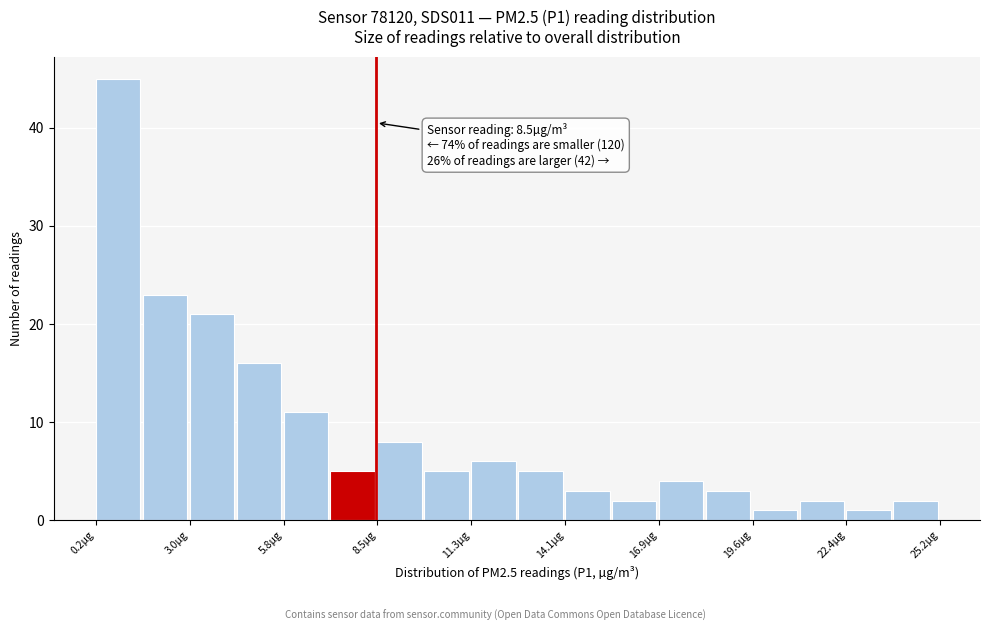

Read against the x-axis, roughly where is the centre of the tallest bar?

1.0